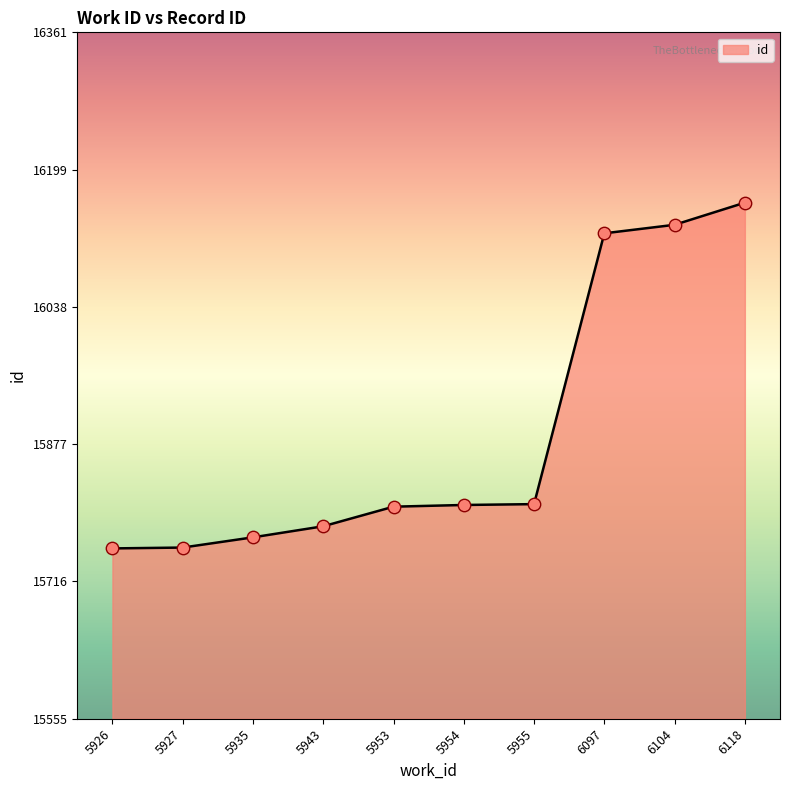

What is the change in value from 5927 to 6104?

+379